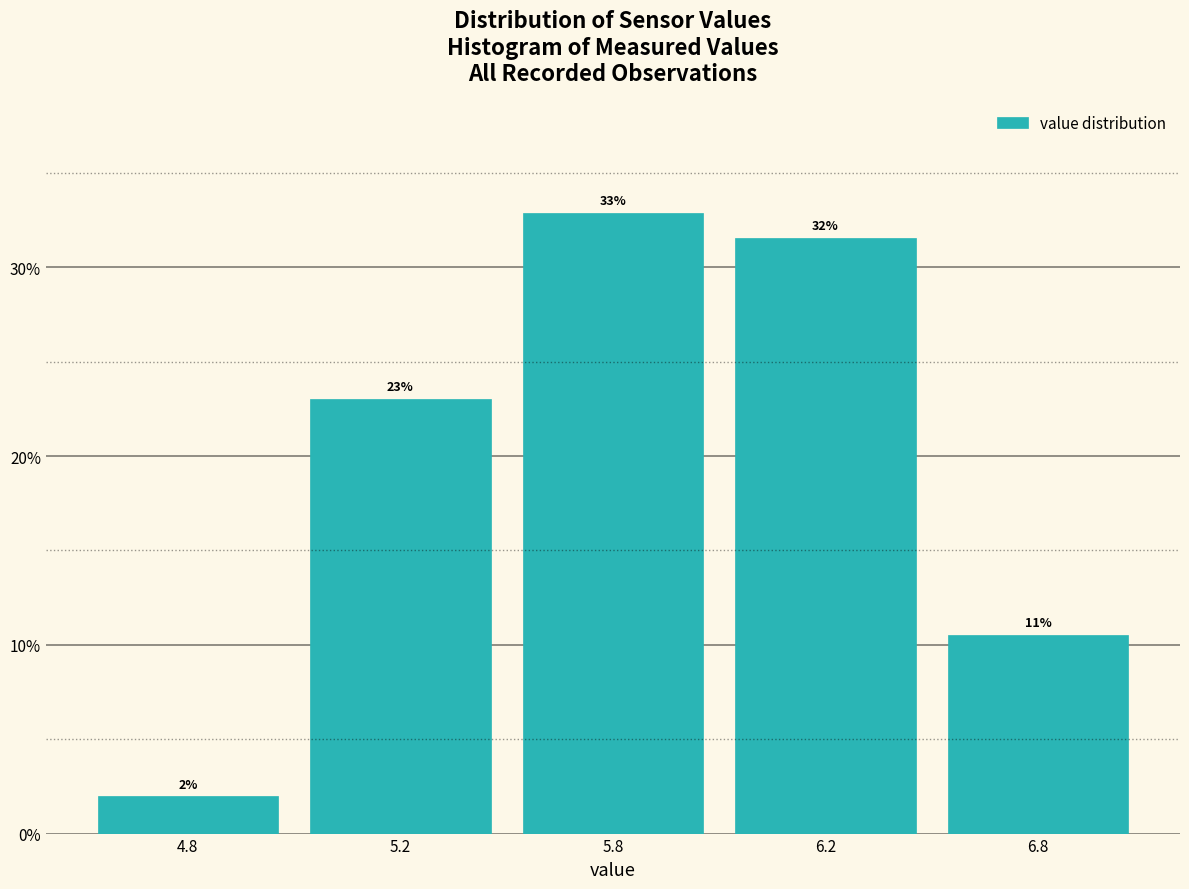

Between 6.2 and 5.8, which is larger?

5.8